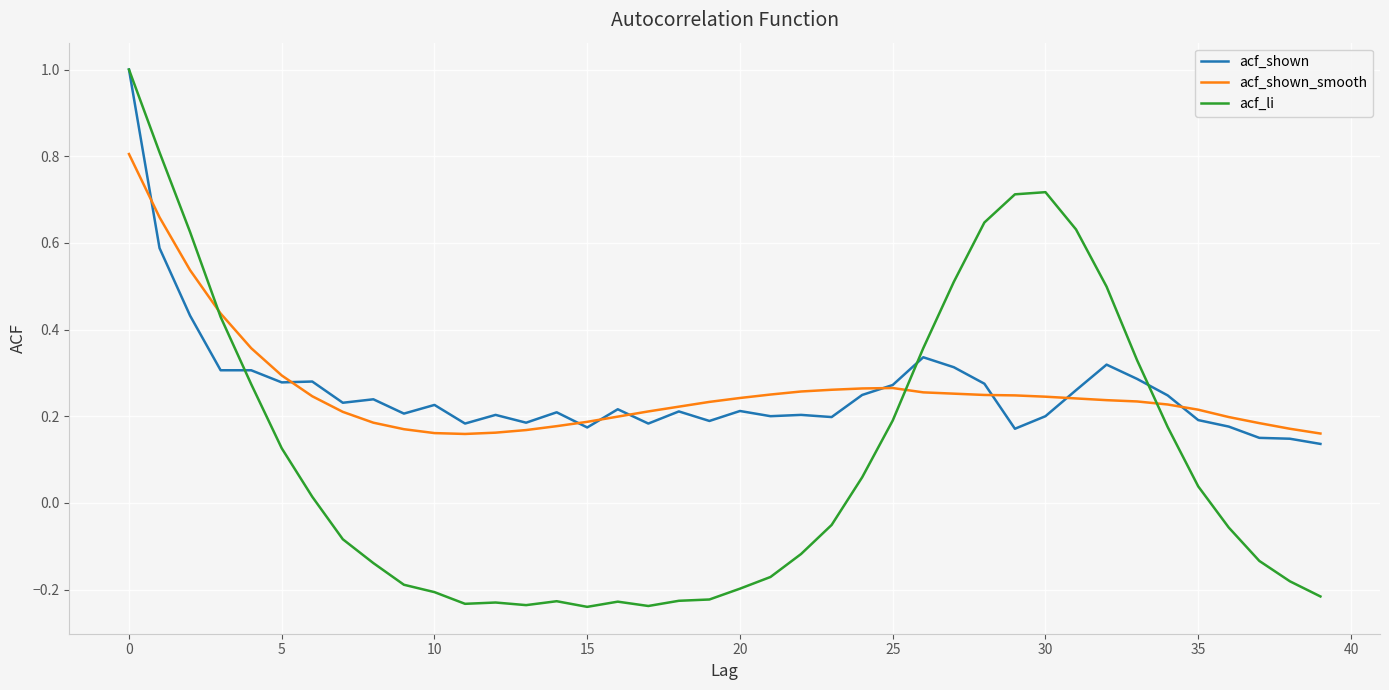

Which series ends up on top after the final intersection of acf_shown and acf_shown_smooth?

acf_shown_smooth